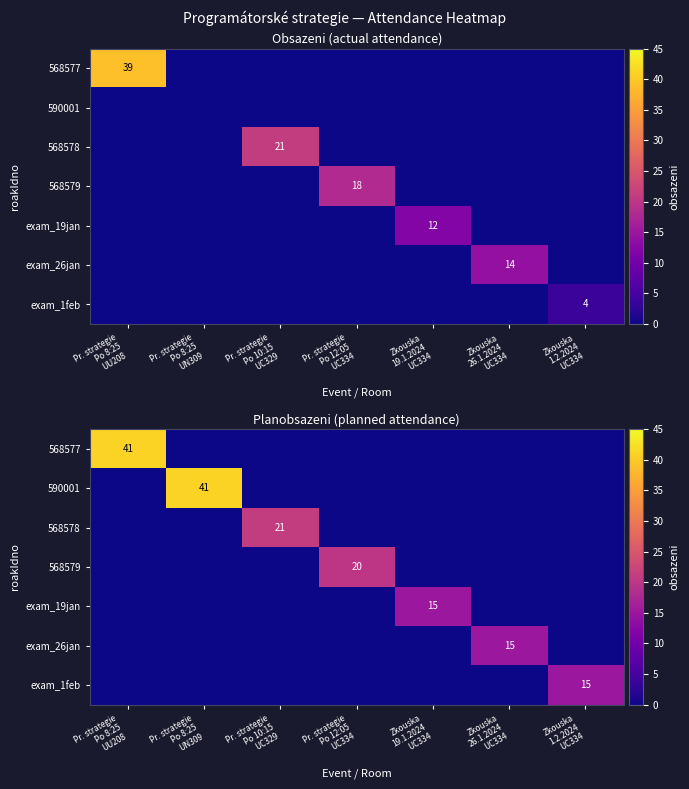

How many distinct data groups are displayed?

7